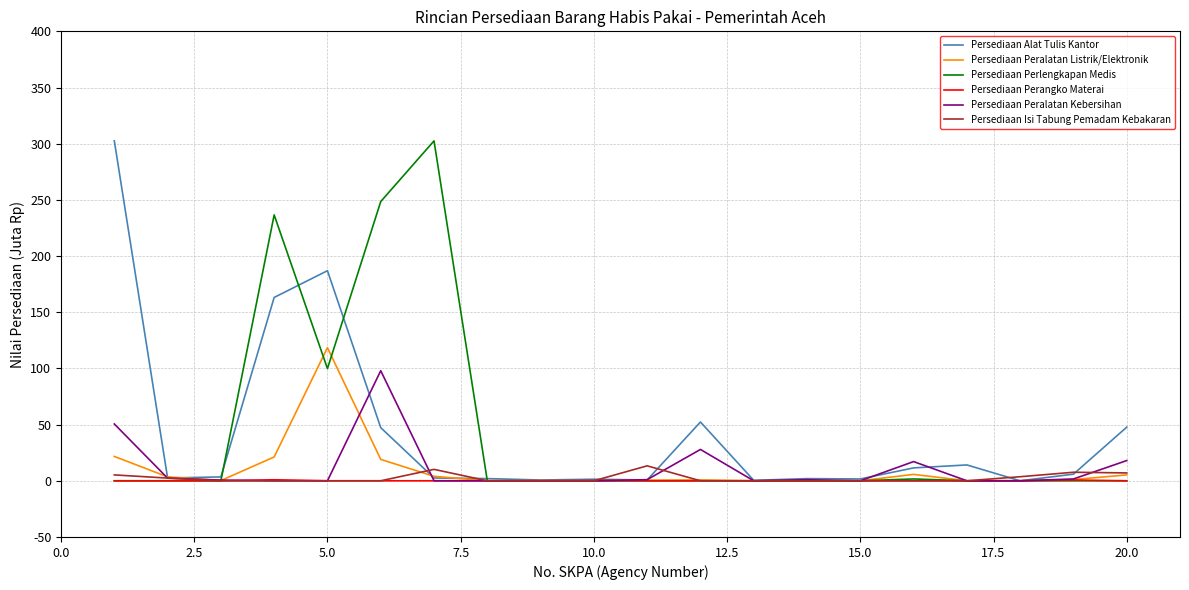

What is the greatest value displayed?

302.5